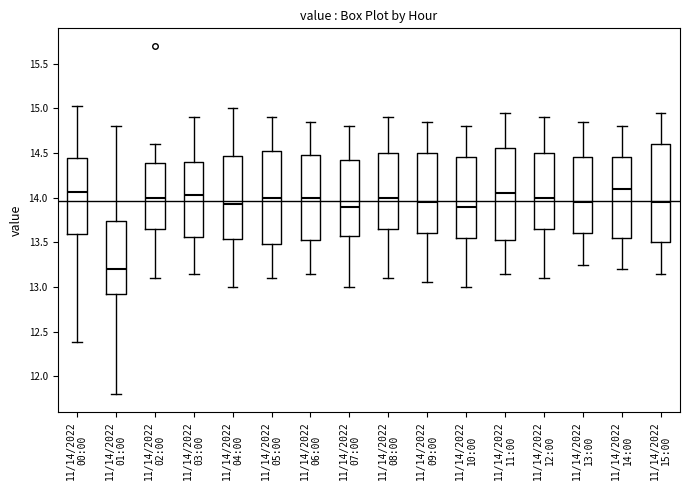

Which box's median line is the lowest?

11/14/2022 01:00